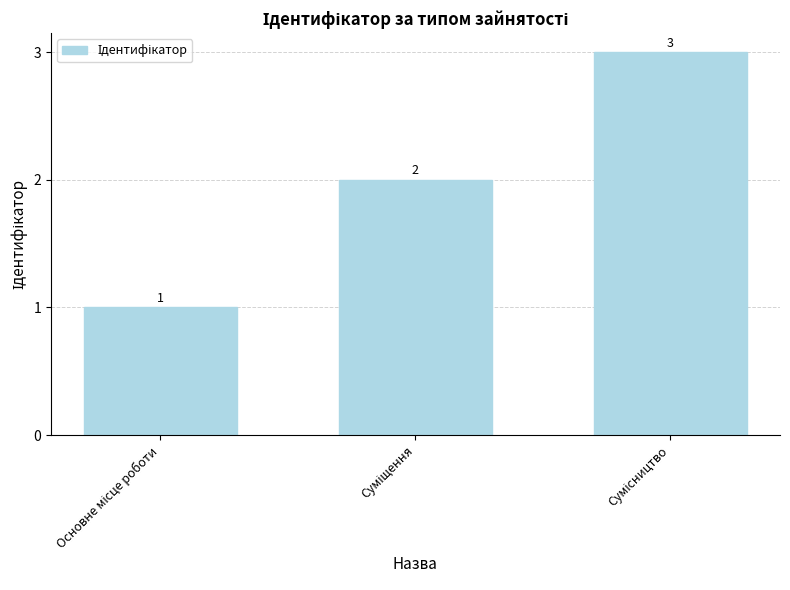

What is the value of the 3rd bar from the left?

3